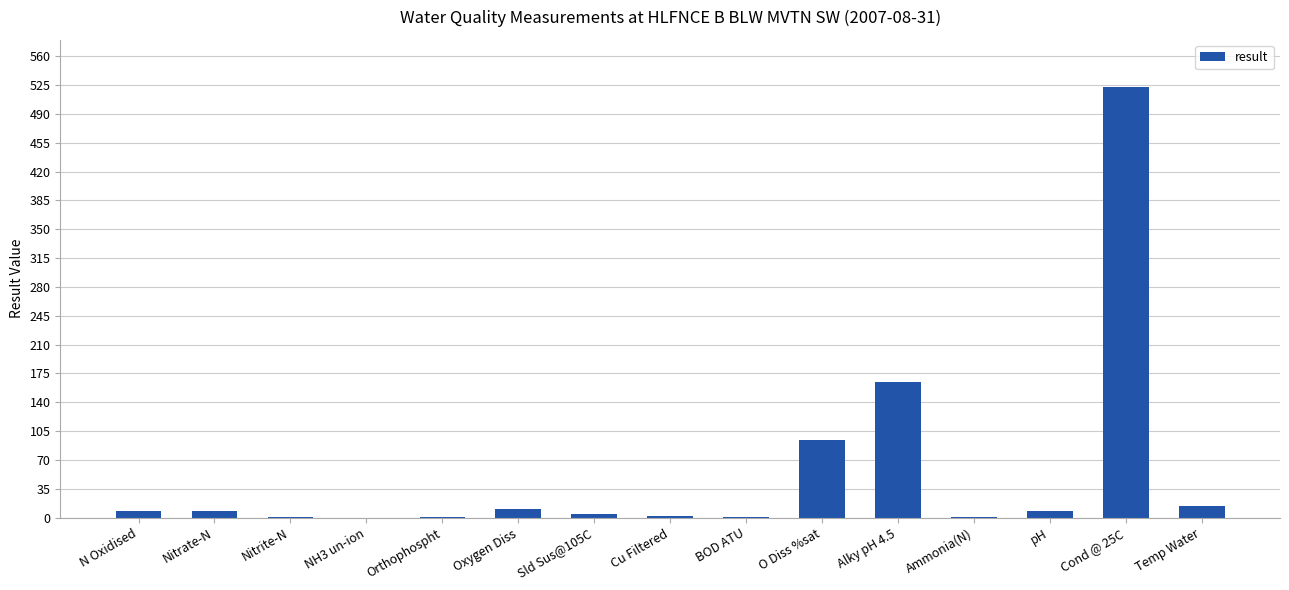

Count the number of categories in the chart.

15